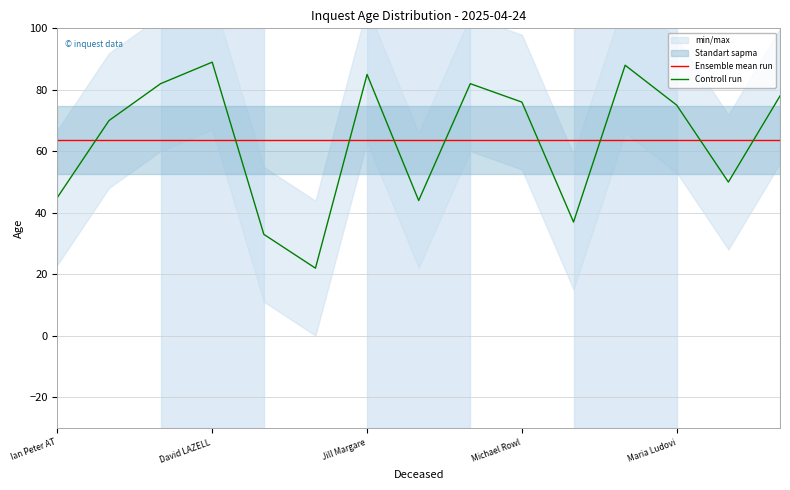

True or false: Controll run has more than 0 points higher than both neighbors.

True